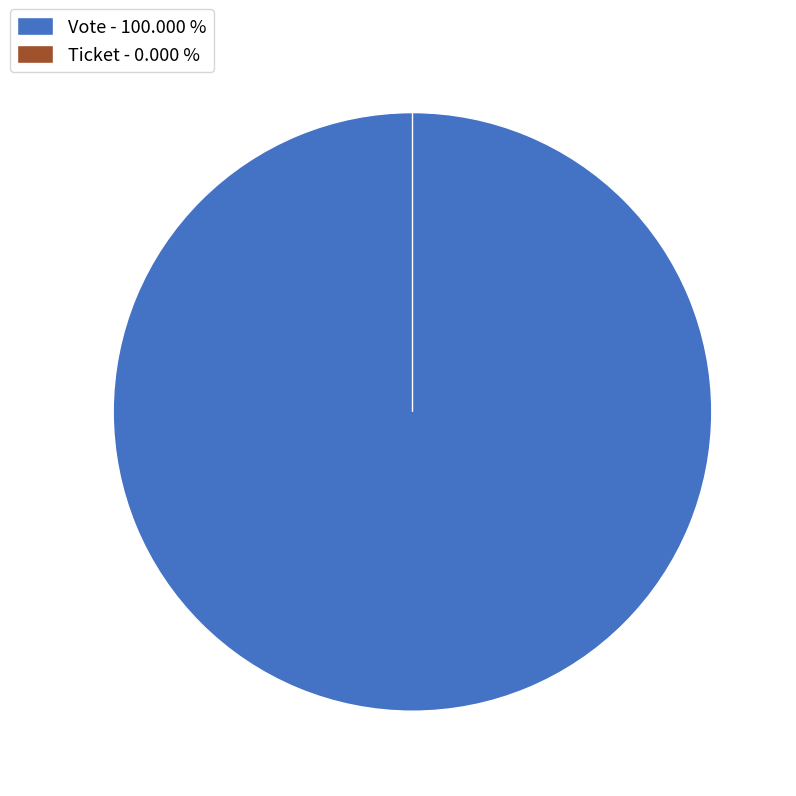

How many segments does this pie chart have?

2